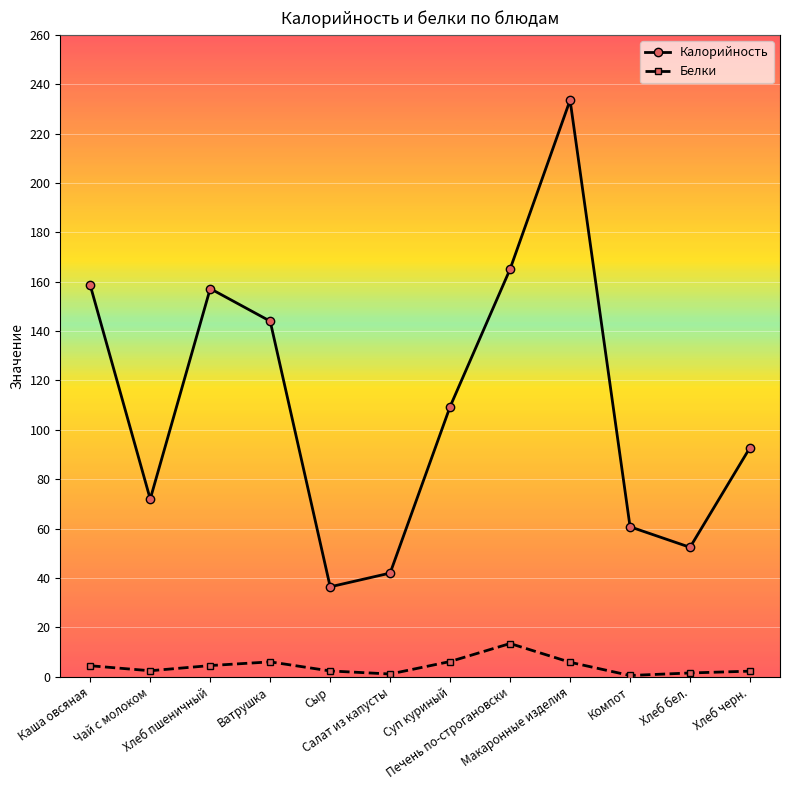

True or false: Калорийность and Белки cross at least once.

False